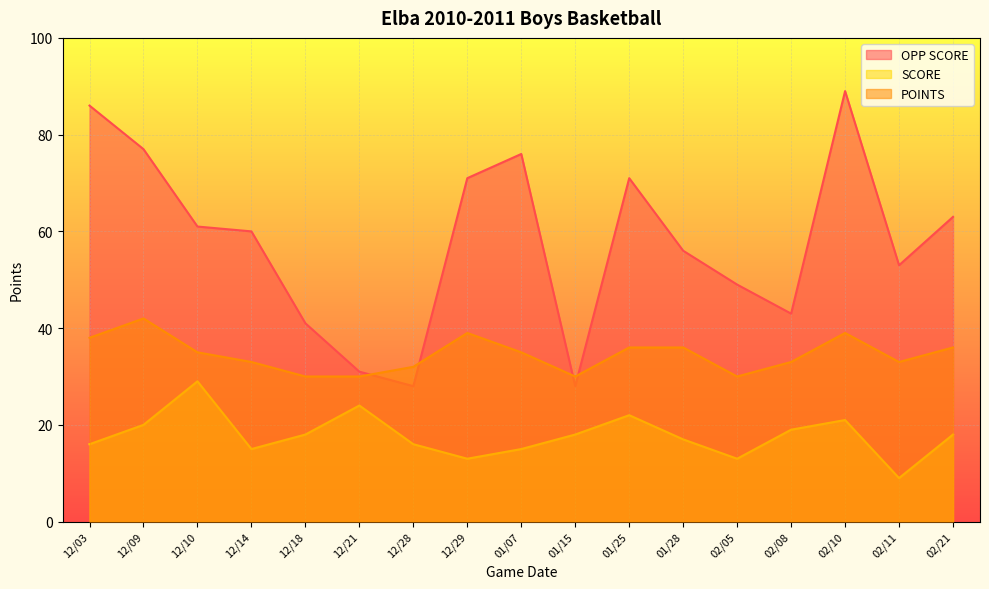

What is the difference between the maximum and minimum values in the OPP SCORE series?

61